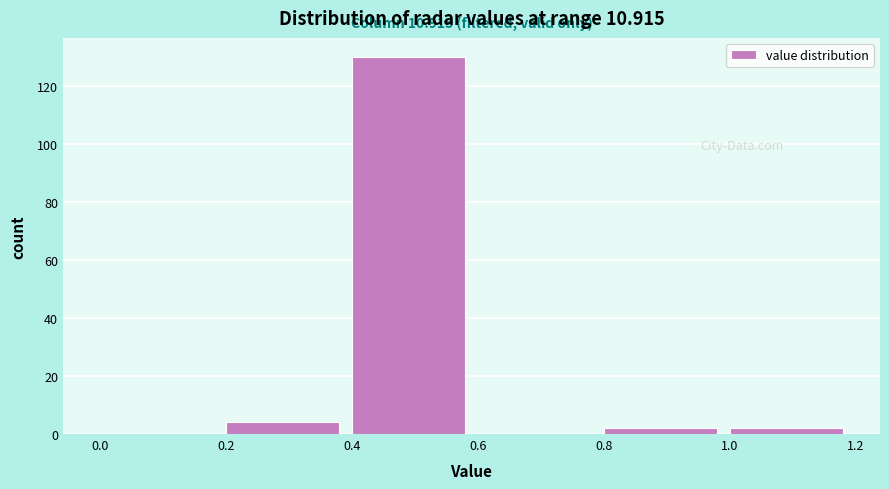

Over which range of the x-axis is the bar tallest?

0.4 to 0.6